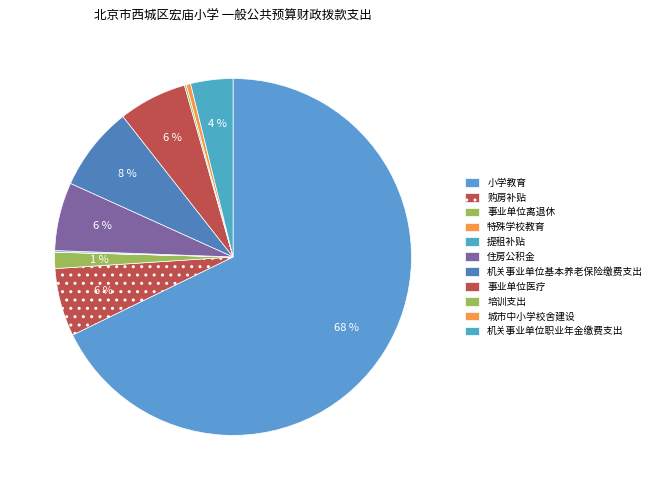

To the nearest percent, what is the difference between the 小学教育 and 机关事业单位基本养老保险缴费支出 slice percentages?

60%